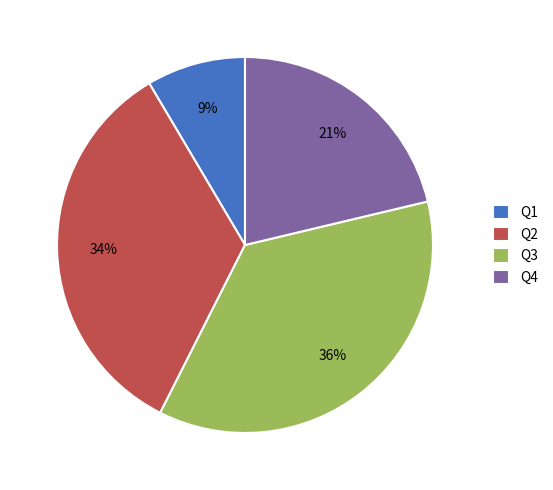

Does Q3 account for over 50% of the chart?

No